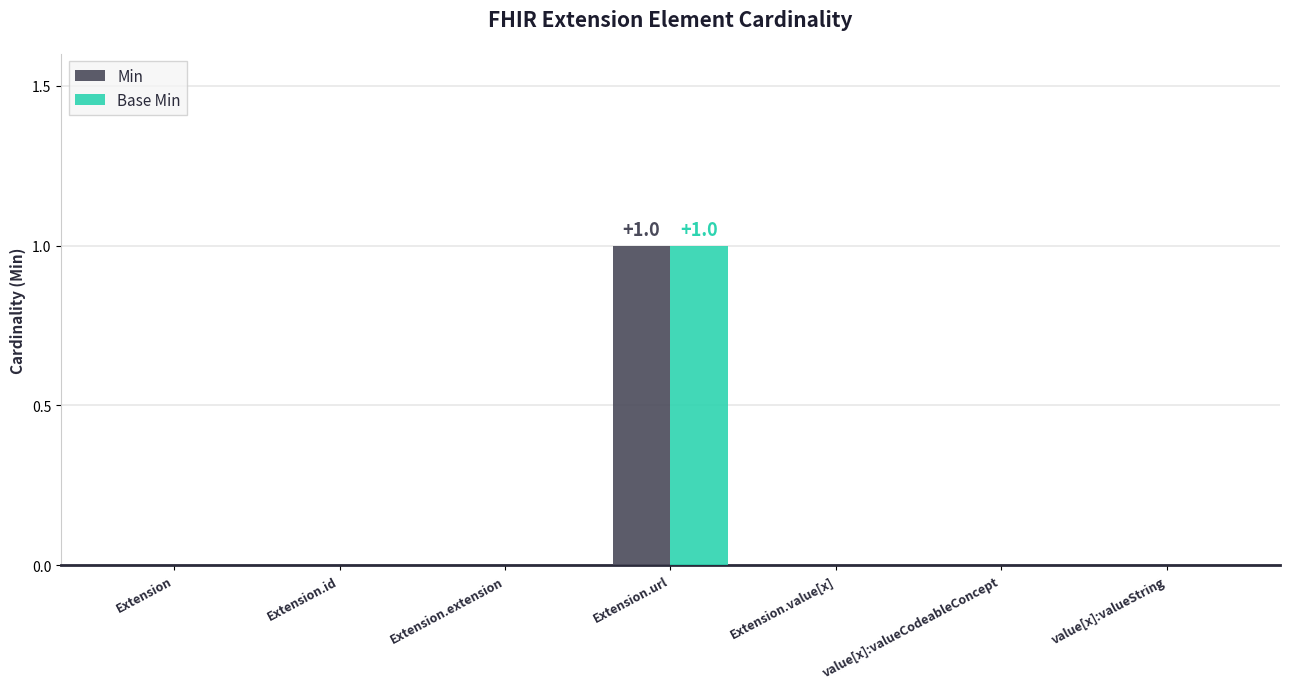

Is it true that Base Min equals 1 at Extension.url?

True